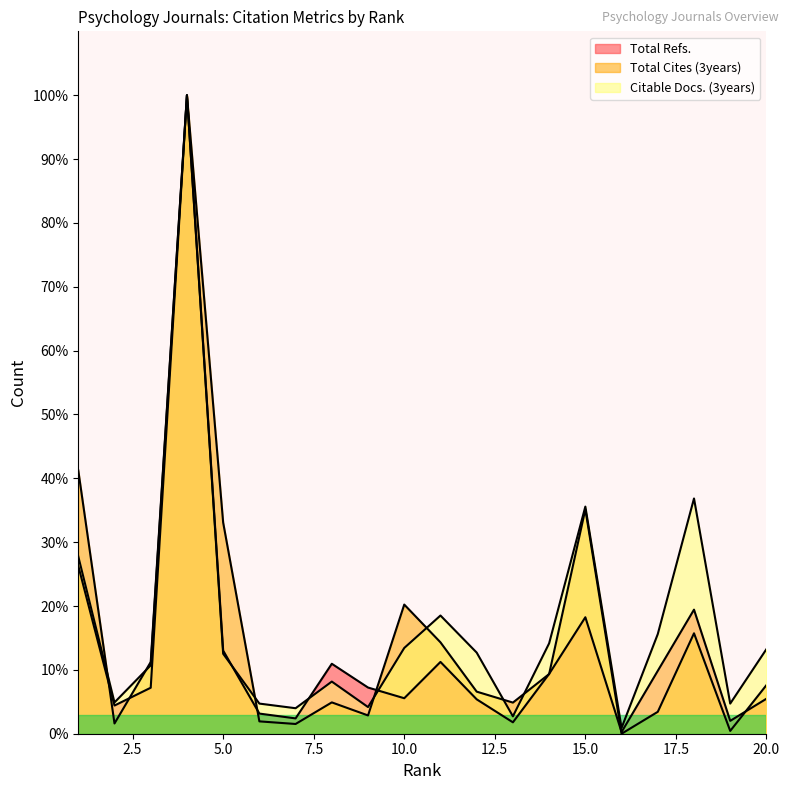

Does the chart display data point markers on the line(s)?

No